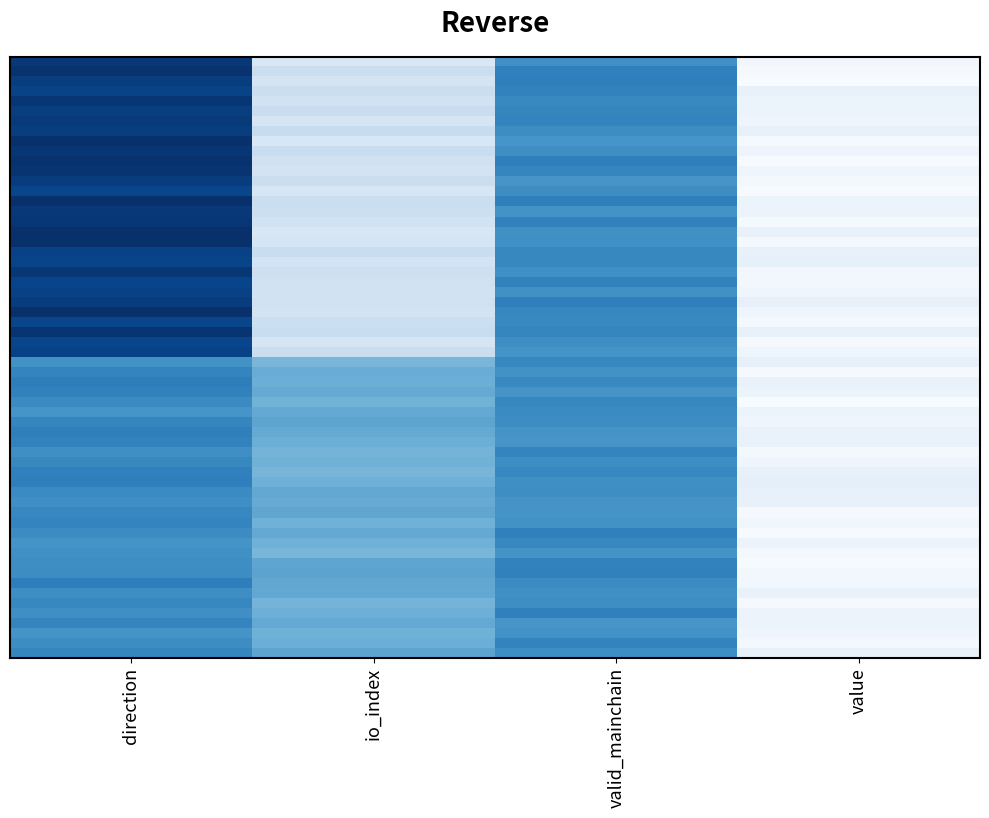

Reading left to right, what are all the values shown in this chart?

919b64860780f35a1389fba1196a647957579ca: -0.8	4.0	1.2	5.0
ee0dc1a868bddafcc24c59e98502c2c2b3ddca7: 1.2	2.1	1.2	5.0